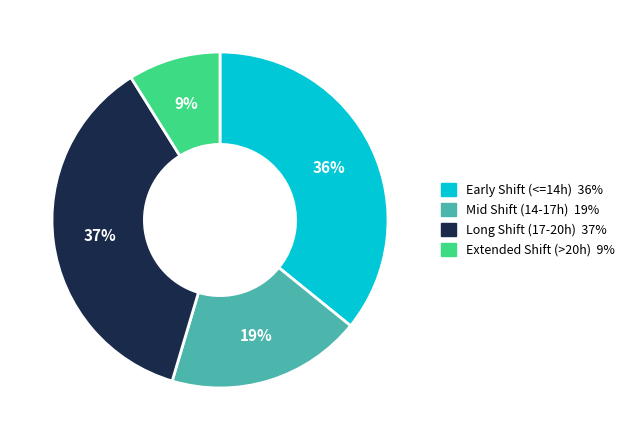

Is there any slice that represents more than half of the pie?

No